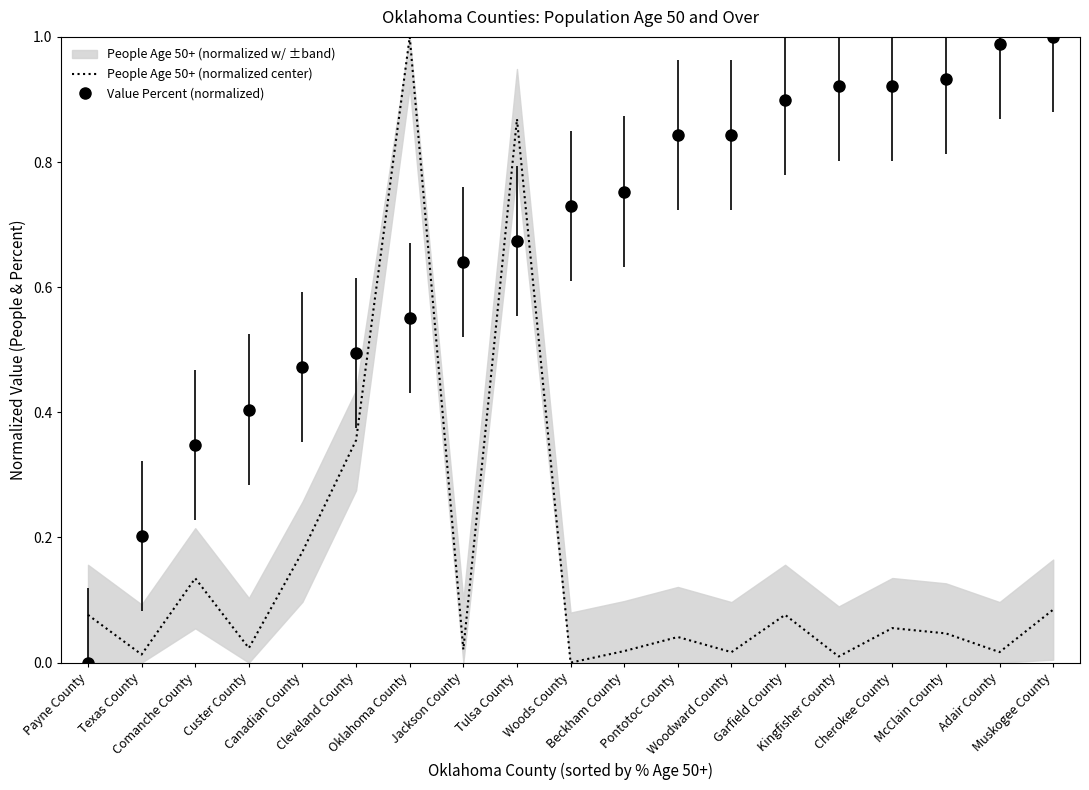

Rank the series by their average value, from highest to lowest.

Value Percent (normalized), People Age 50+ (normalized center)